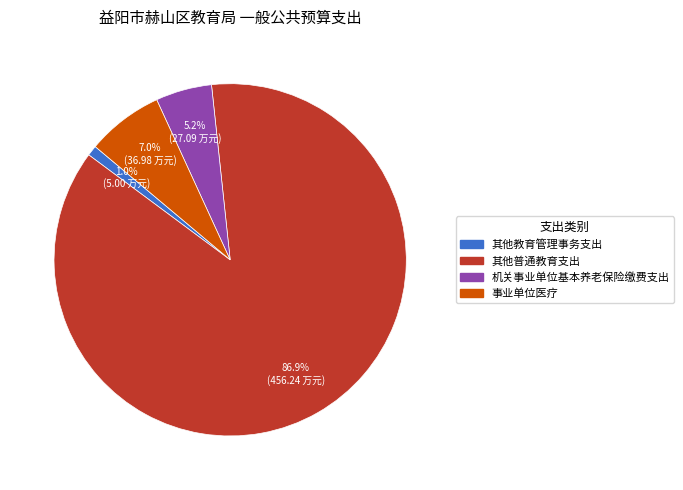

True or false: 机关事业单位基本养老保险缴费支出 accounts for 5% of the total.

True